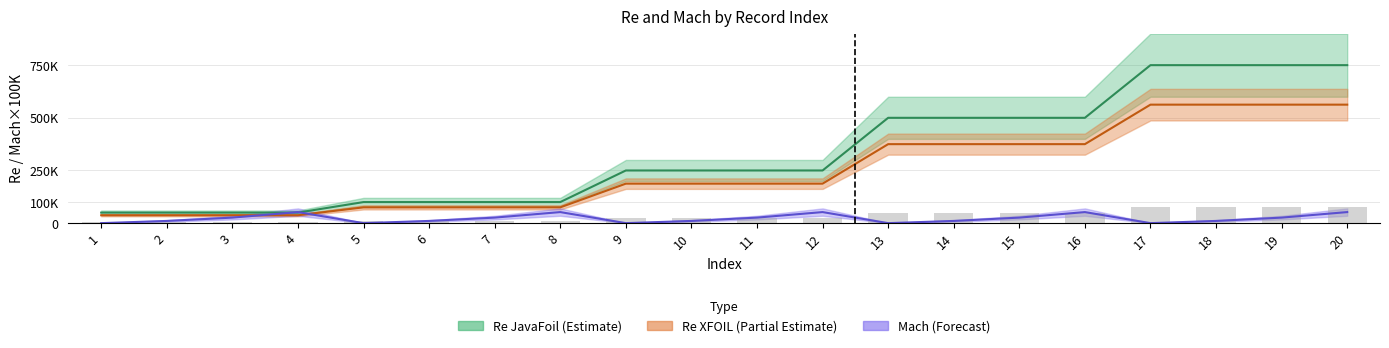

What is the difference between the maximum and minimum values in the Mach_JavaFoil series?

52500